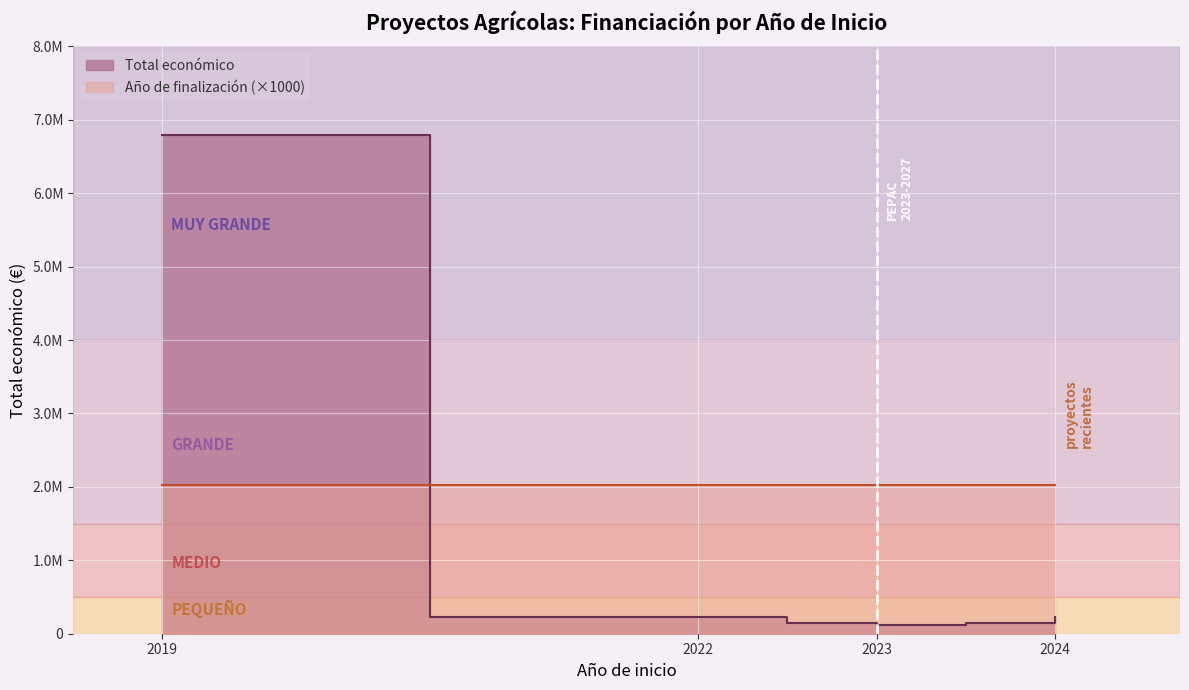

True or false: there are more than 2 points higher than both neighbors.

False